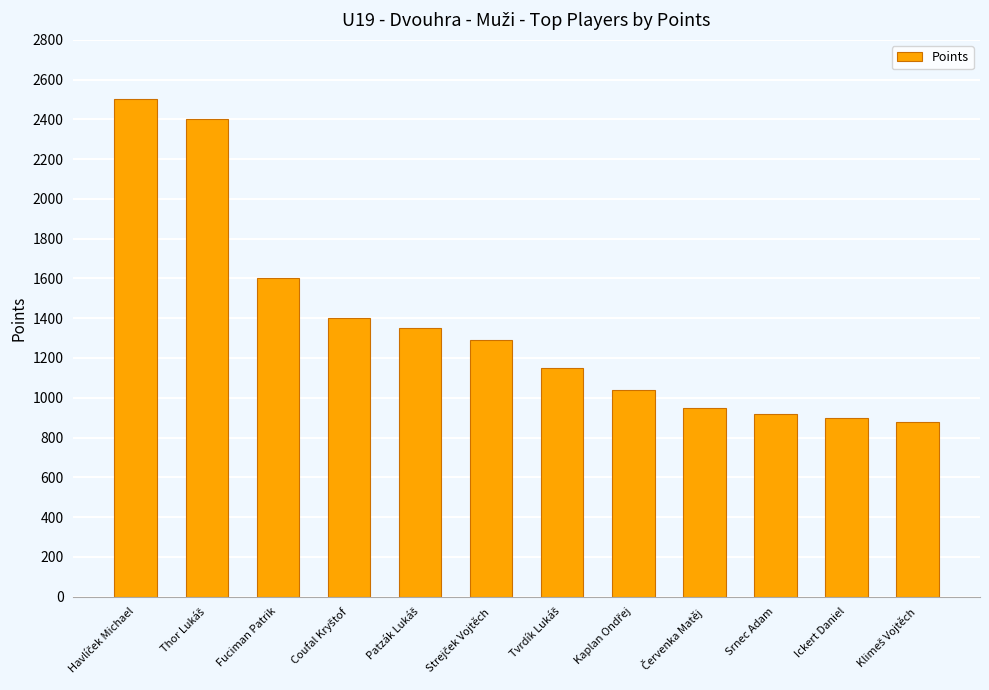

How many data points are less than 1290?

6